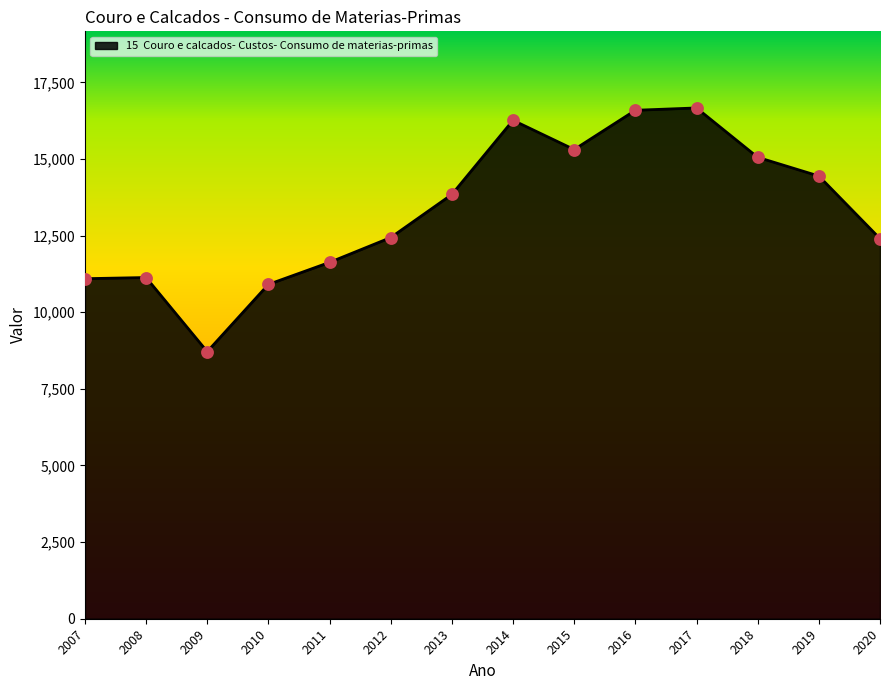

Between 2020 and 2014, which is larger?

2014